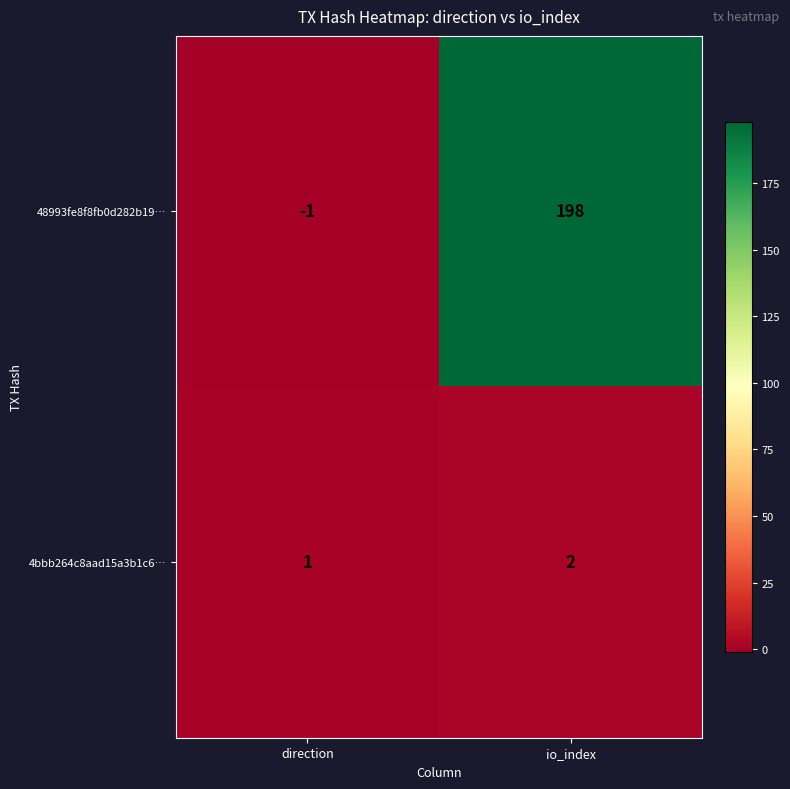

Which series has the widest spread of values?

48993fe8f8fb0d282b19…